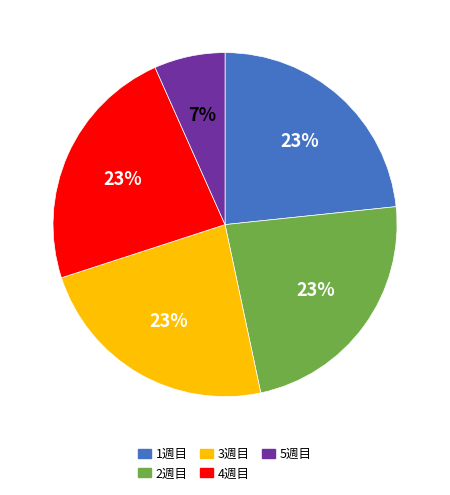

Does any single category account for the majority?

No